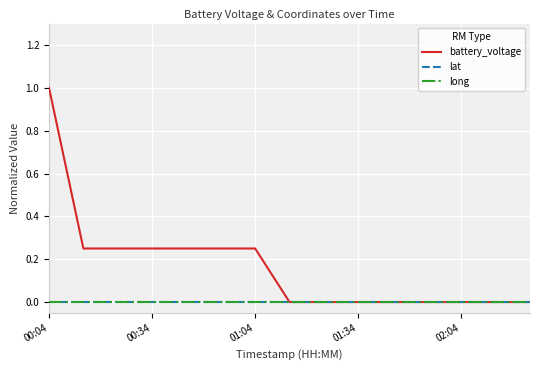

Which series has the largest range (max minus min)?

battery_voltage